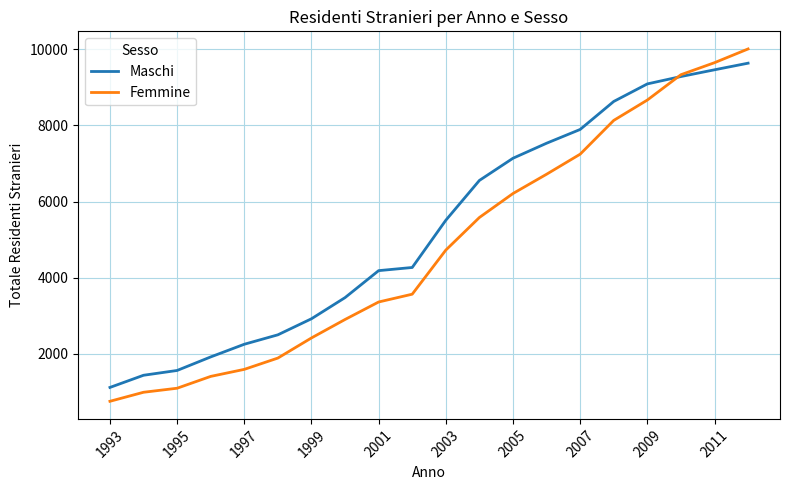

At how many categories does at least one series exceed 8091?

5